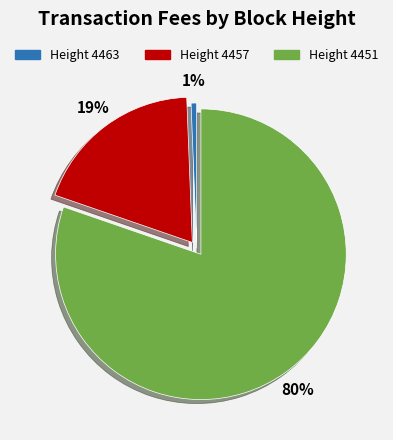

What is the smallest slice in the pie chart?

Height 4463